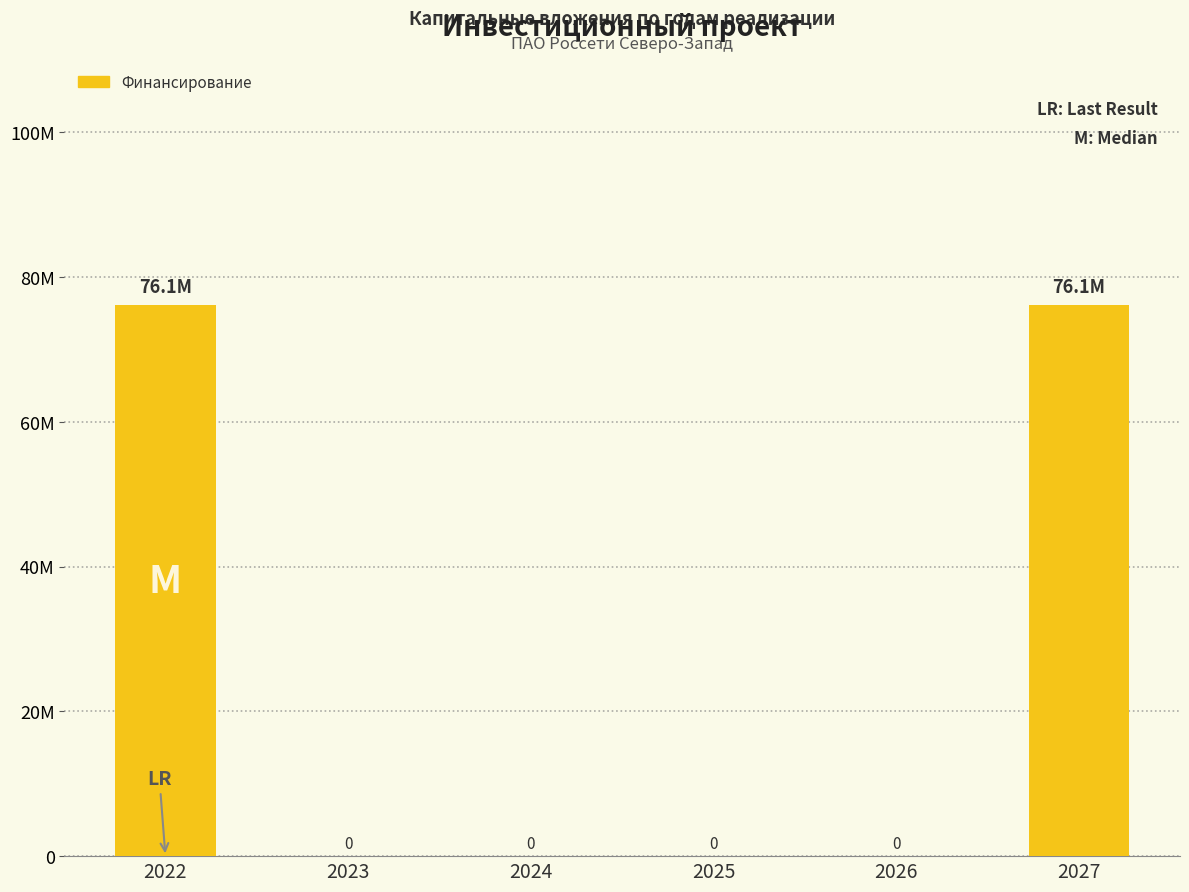

The value at 2027 is 76125692. True or false?

True